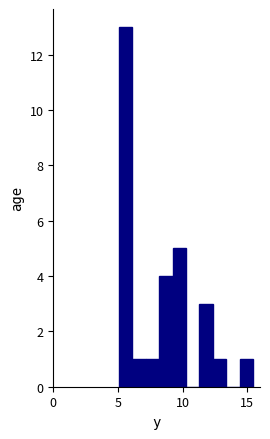

Read against the x-axis, roughly where is the centre of the tallest bar?

5.5